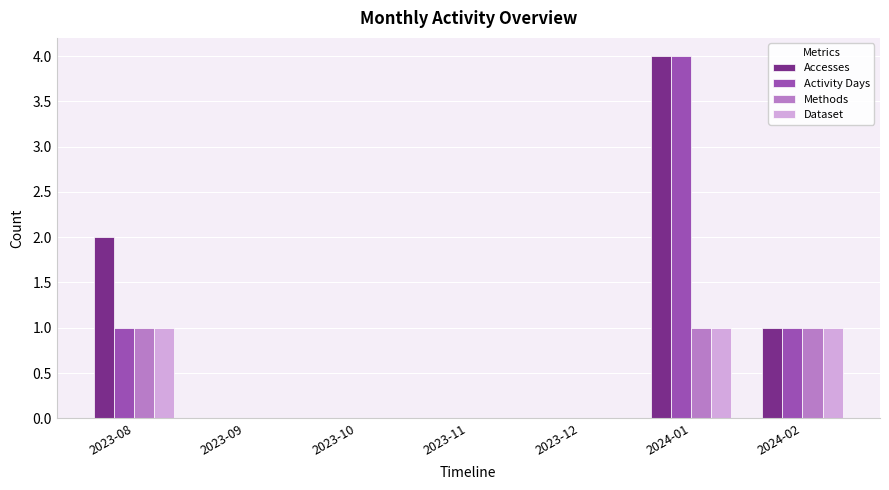

True or false: Activity Days has a value of 0 at 2023-11.

True